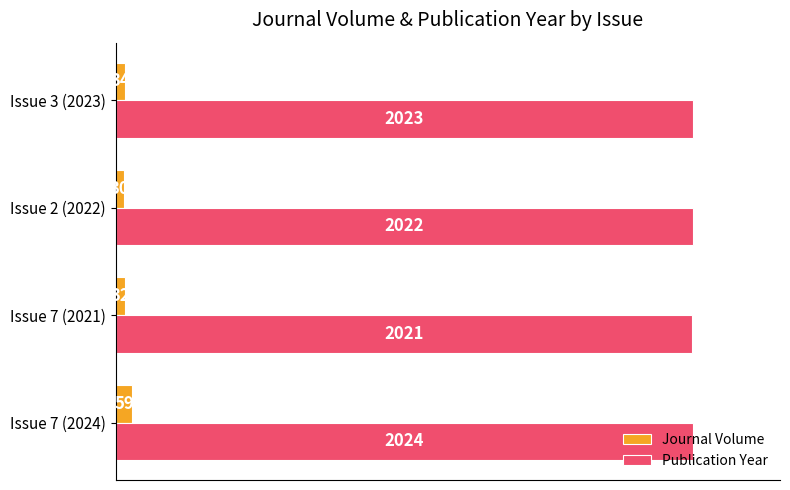

The Publication Year series shows 3375 at Issue 2 (2022). True or false?

False